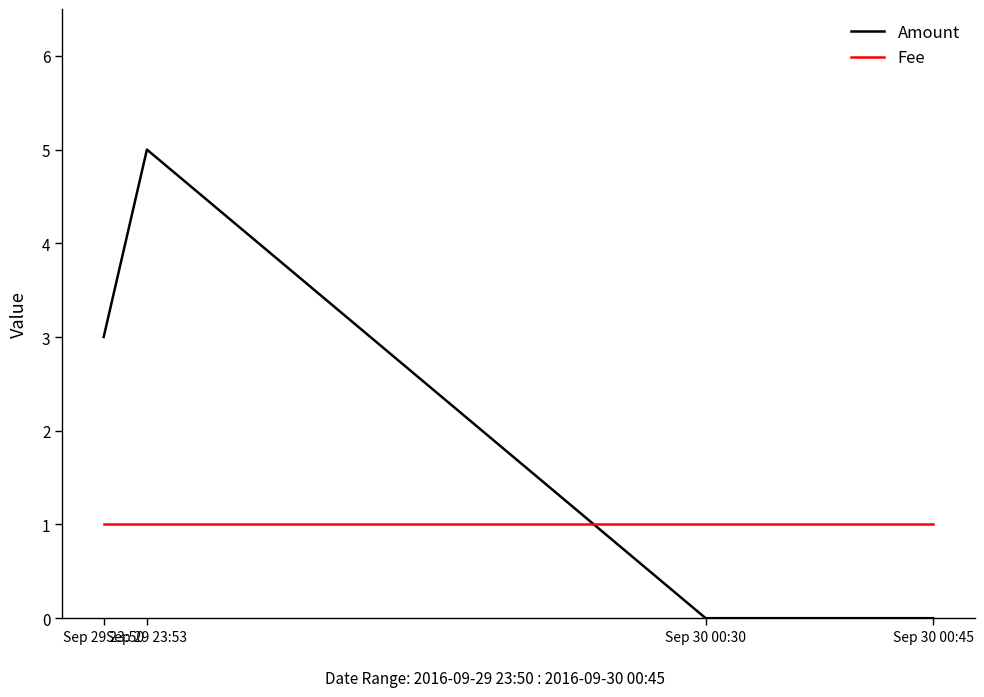

At which category does the chart reach its peak across all series?

Sep 29 23:53